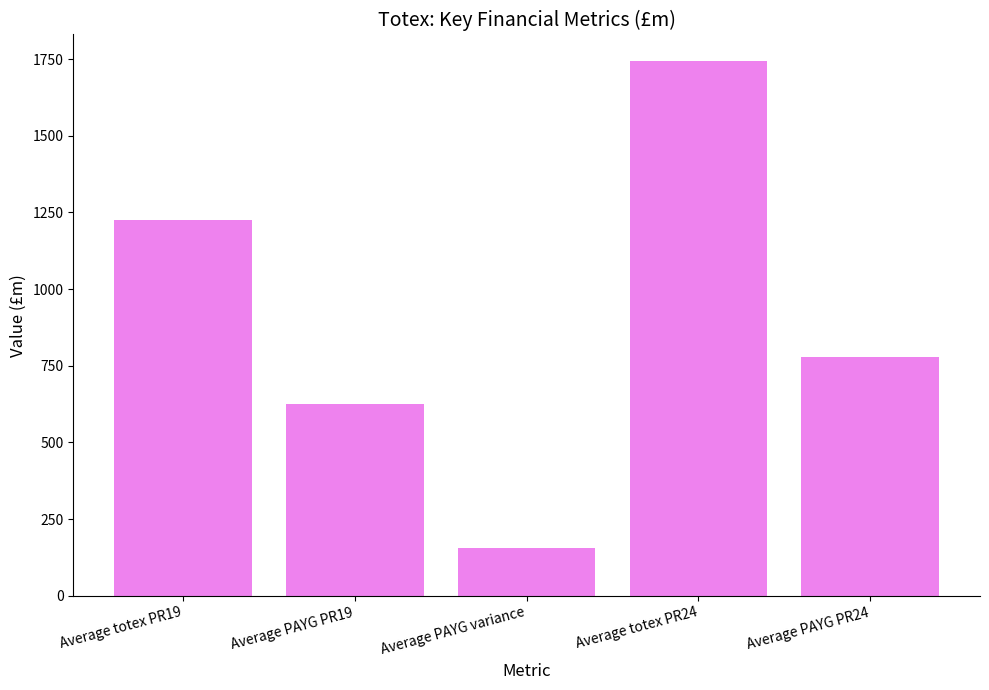

List the labels in order of value, largest first.

Average totex PR24, Average totex PR19, Average PAYG PR24, Average PAYG PR19, Average PAYG variance